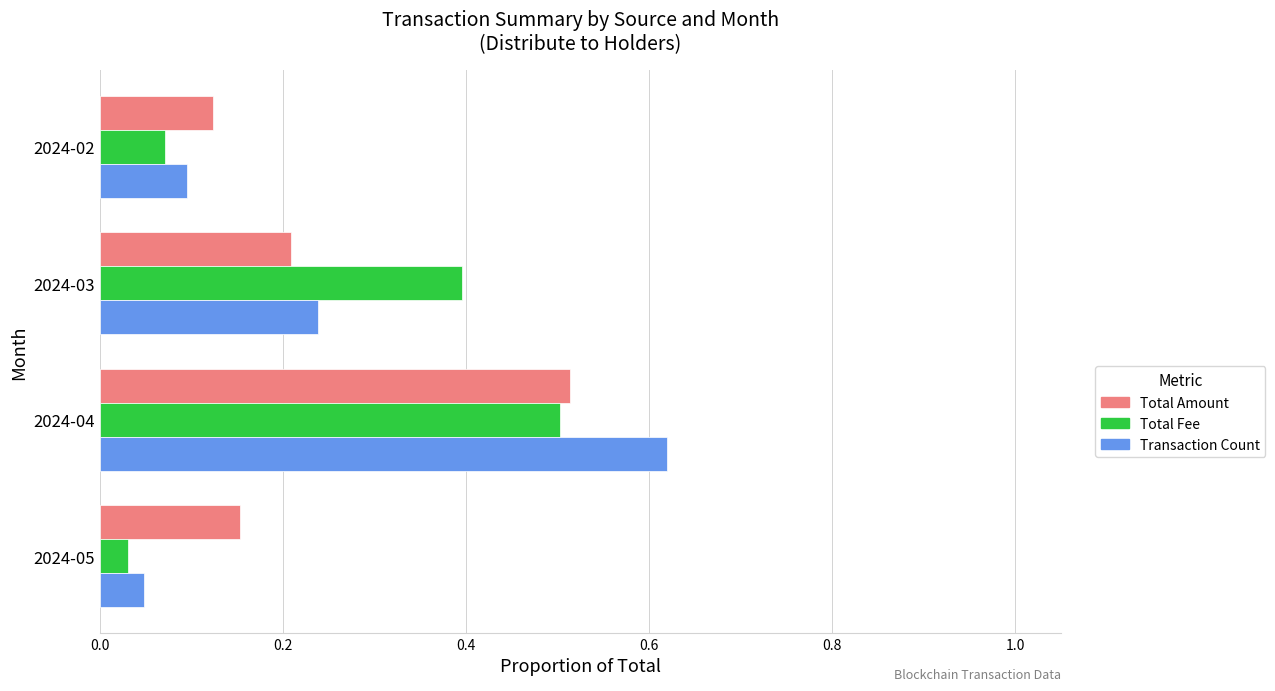

What is the sum of all Total Fee values?

1.0